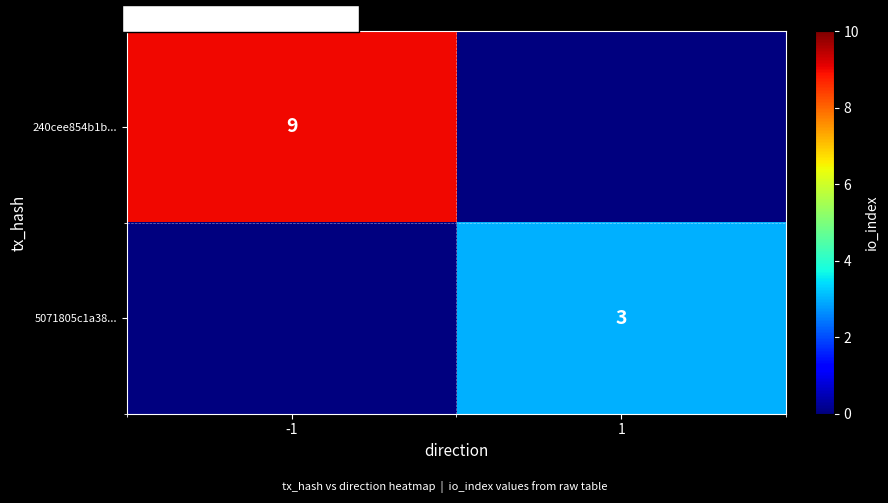

What is the difference between the highest and lowest values at -1?

9